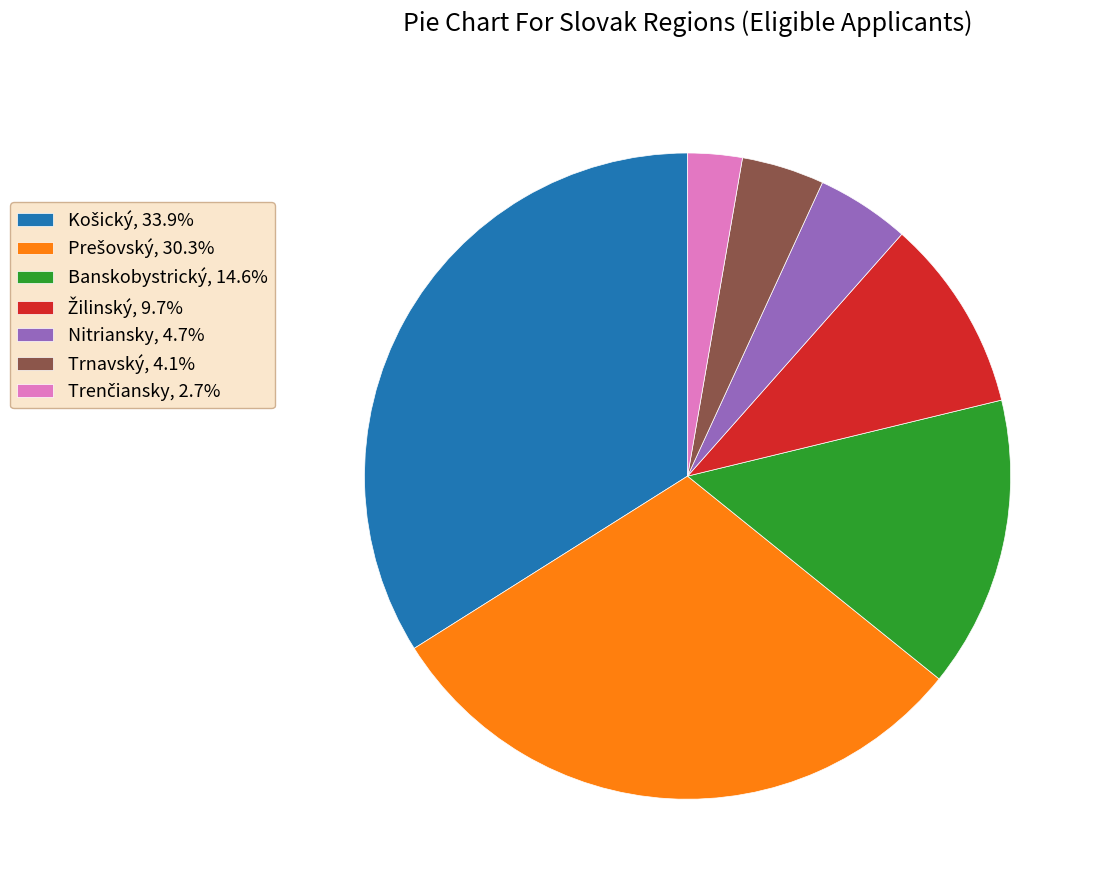

Is there a majority slice in this chart?

No